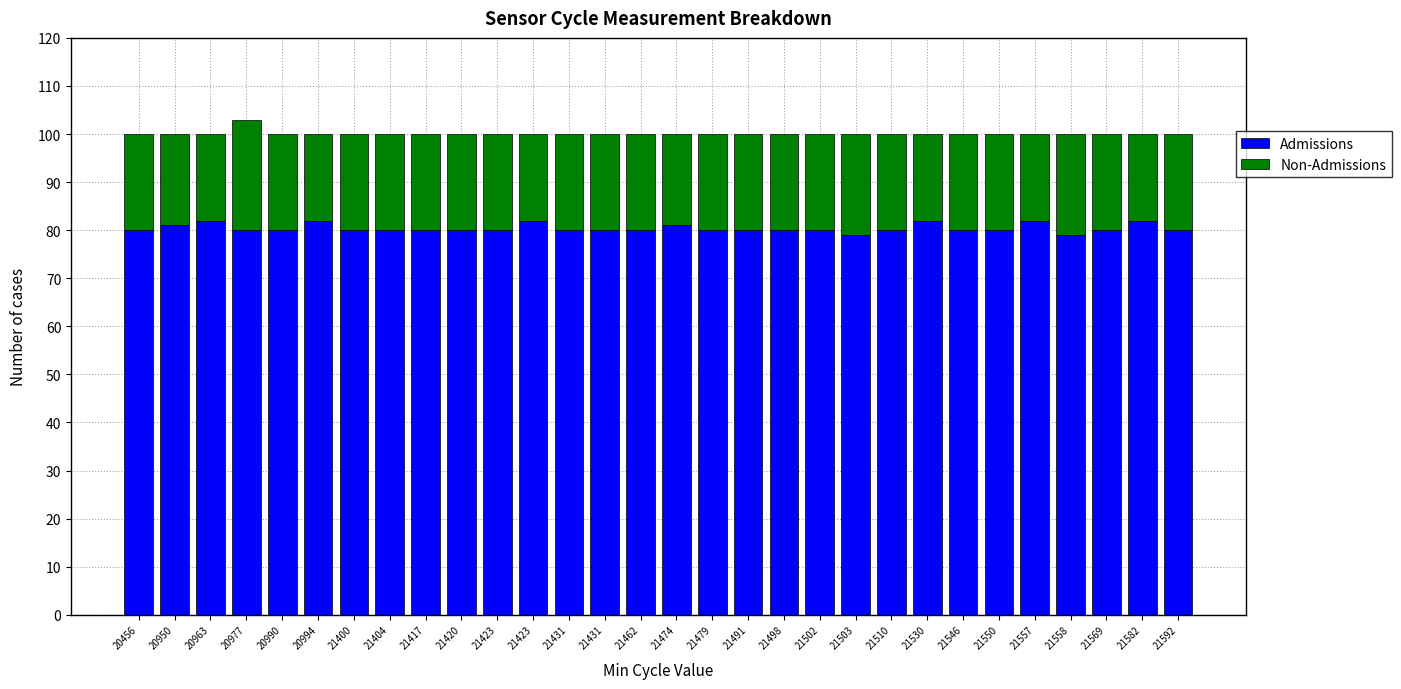

Are the bars grouped side by side (vs. stacked)?

No